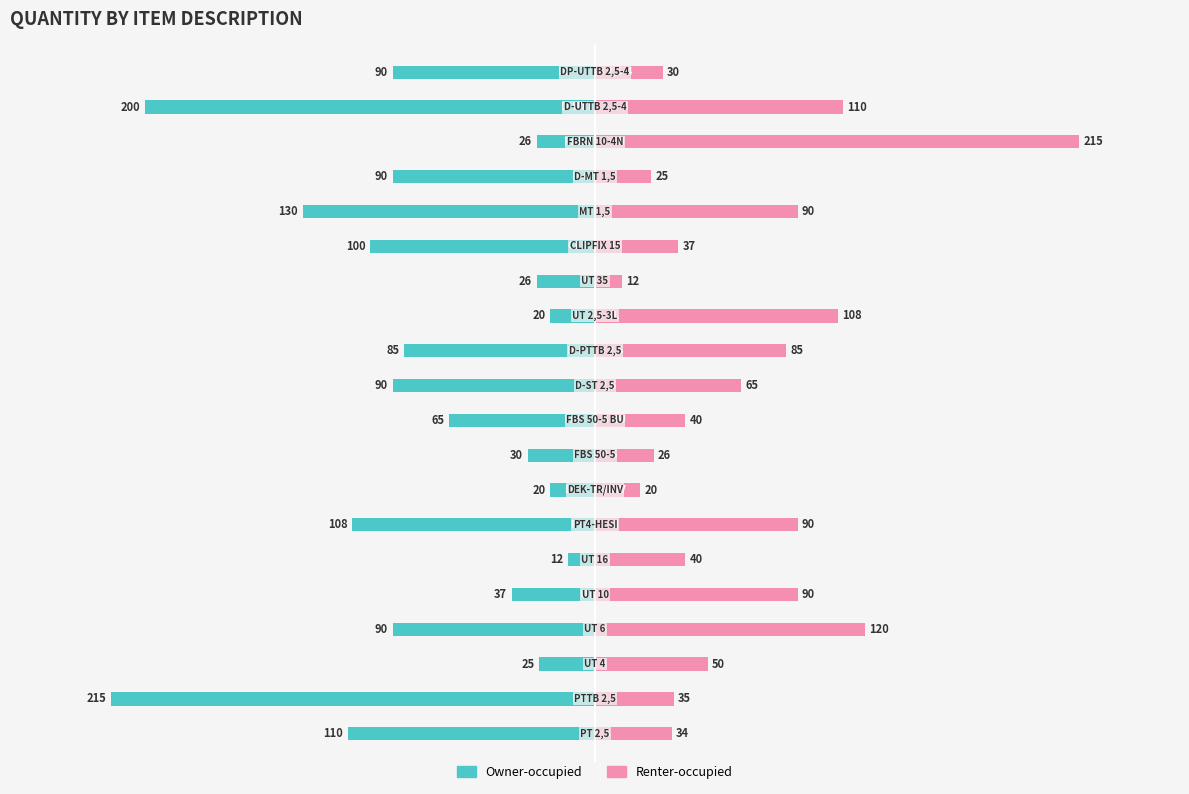

How many bars are there in total?

40